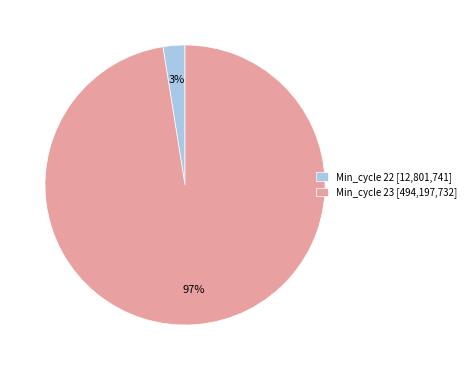

True or false: Min_cycle 22 [12,801,741] accounts for 3% of the total.

True